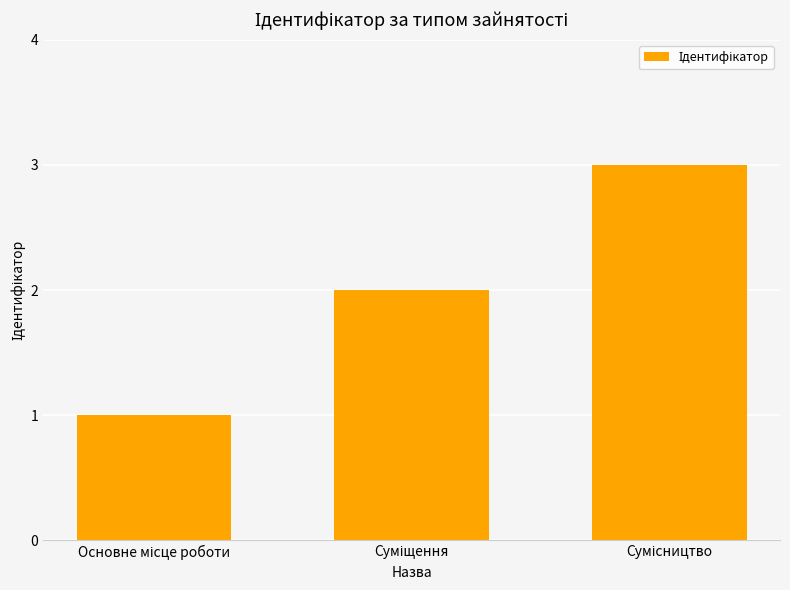

Does the chart contain any negative values?

No